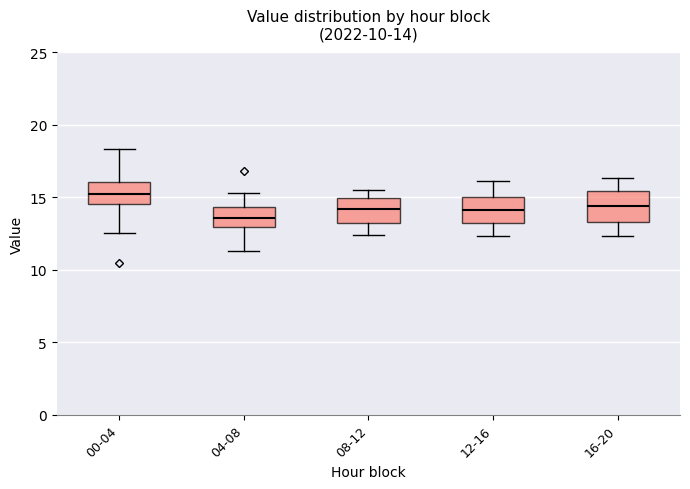

Which box has the highest median line?

00-04